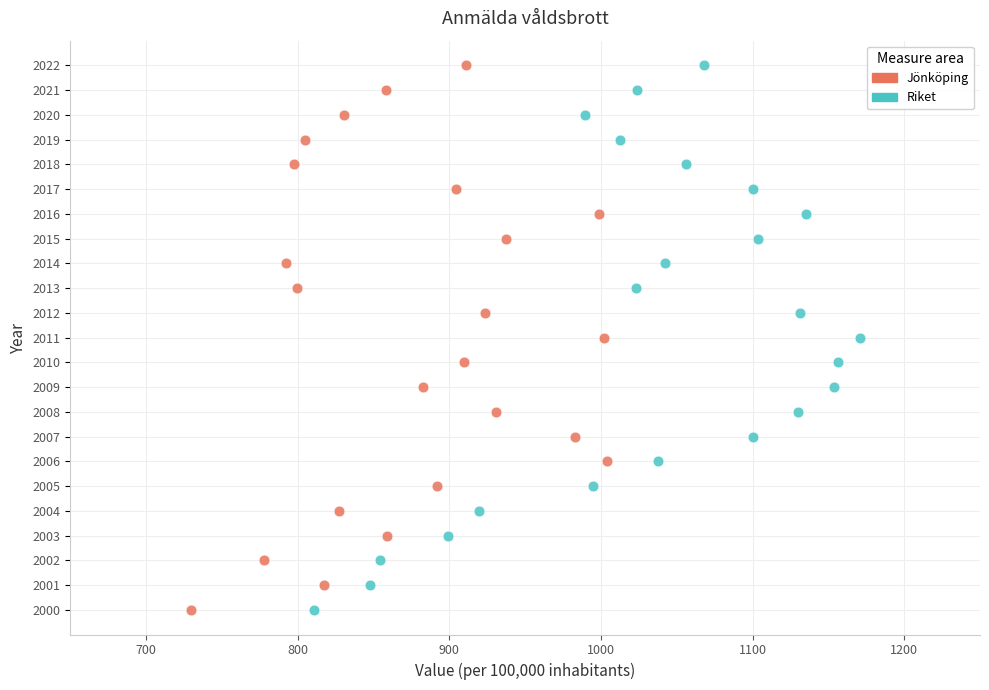

What are all the series names shown in the legend?

Jönköping, Riket